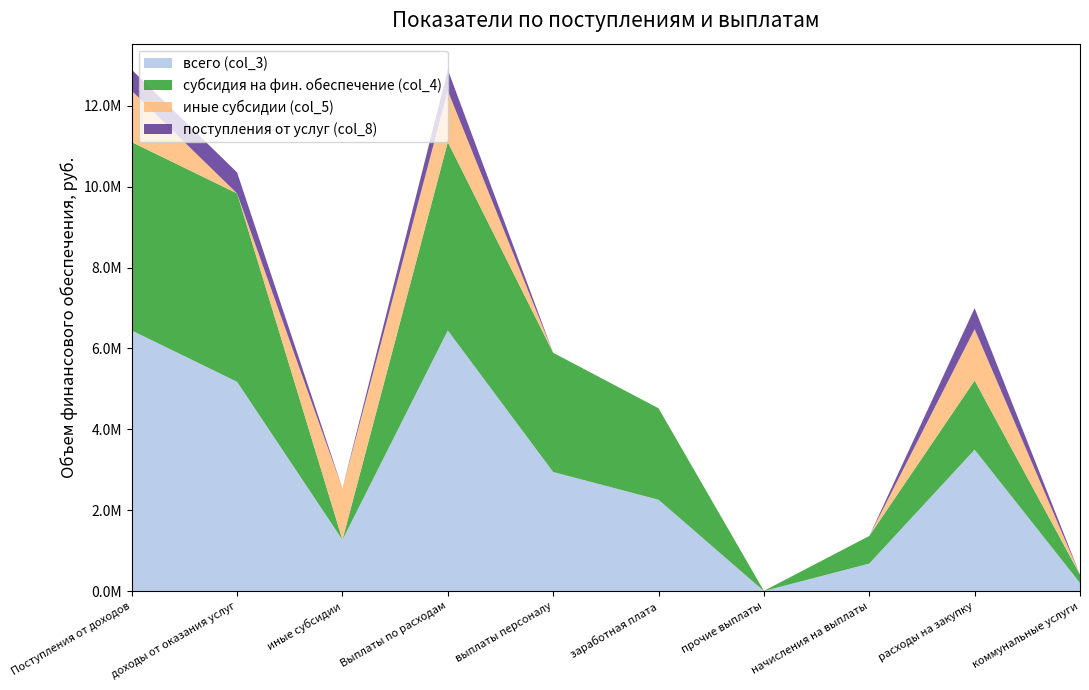

Reading left to right, list all the values displayed in this chart.

всего (col_3): Поступления от доходов=6445500	доходы от оказания услуг=5176400	иные субсидии=1269100	Выплаты по расходам=6445500	выплаты персоналу=2946900	заработная плата=2260700	прочие выплаты=3800	начисления на выплаты=682400	расходы на закупку=3498600	коммунальные услуги=203900
субсидия на фин. обеспечение (col_4): Поступления от доходов=4656600	доходы от оказания услуг=4656600	иные субсидии=0	Выплаты по расходам=4656600	выплаты персоналу=2946900	заработная плата=2260700	прочие выплаты=3800	начисления на выплаты=682400	расходы на закупку=1709700	коммунальные услуги=203900
иные субсидии (col_5): Поступления от доходов=1269100	доходы от оказания услуг=0	иные субсидии=1269100	Выплаты по расходам=1269100	выплаты персоналу=0	заработная плата=0	прочие выплаты=0	начисления на выплаты=0	расходы на закупку=1269100	коммунальные услуги=0
поступления от услуг (col_8): Поступления от доходов=519800	доходы от оказания услуг=519800	иные субсидии=0	Выплаты по расходам=519800	выплаты персоналу=0	заработная плата=0	прочие выплаты=0	начисления на выплаты=0	расходы на закупку=519800	коммунальные услуги=0